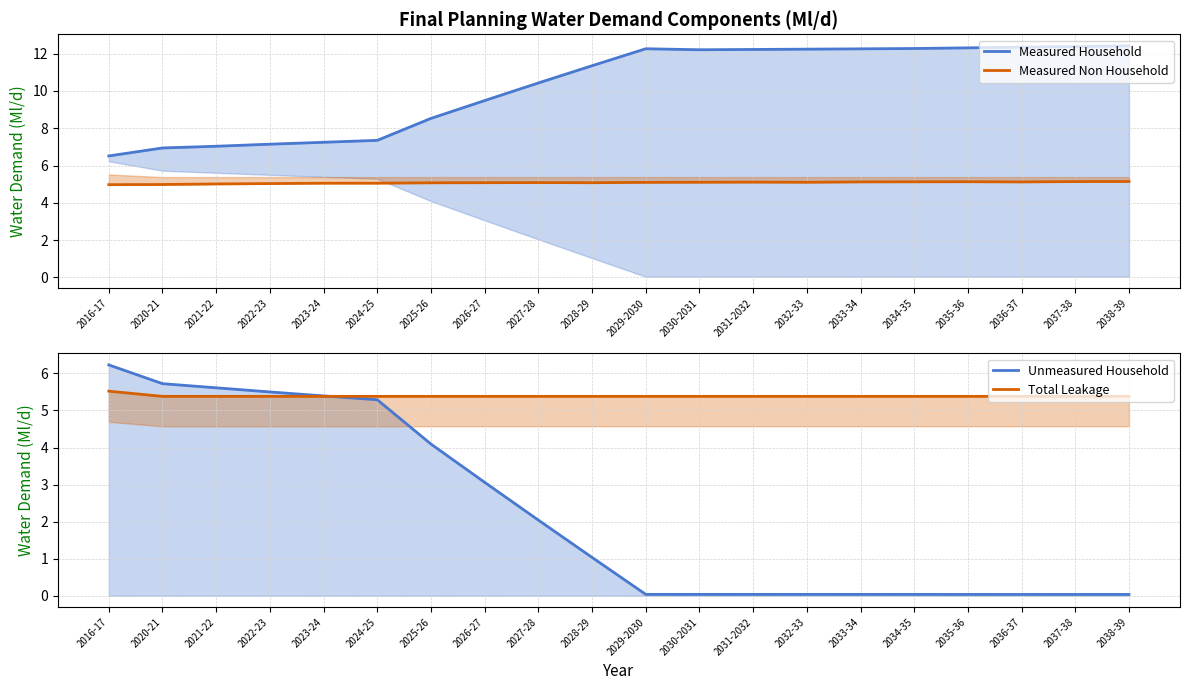

Which series has the largest total across all categories?

Measured Household